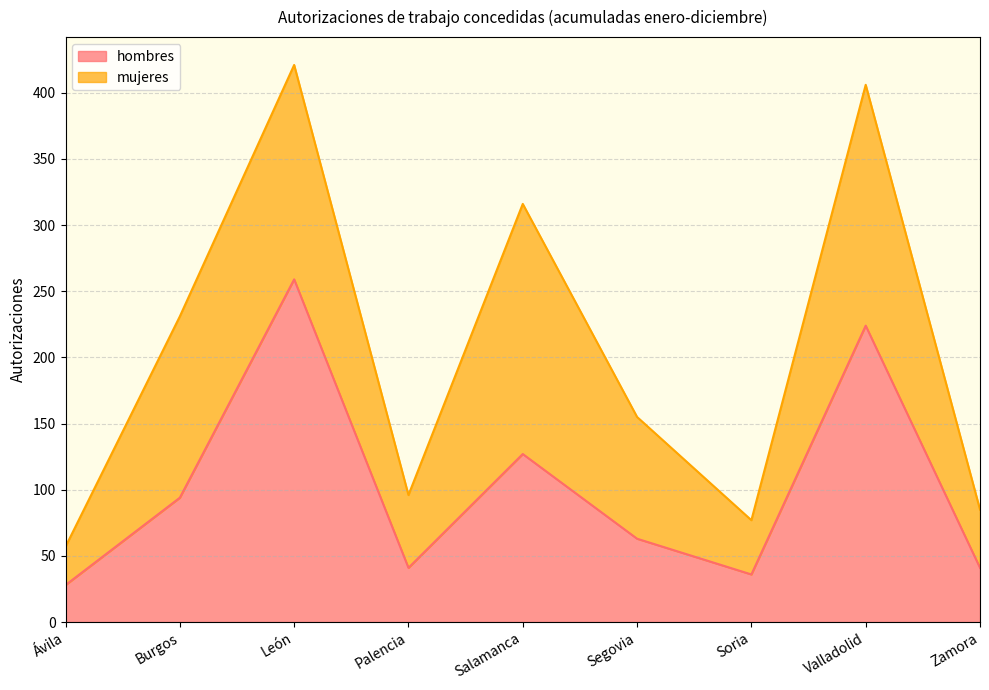

How many interior local valleys (lower than both neighbors) does the data have?

2